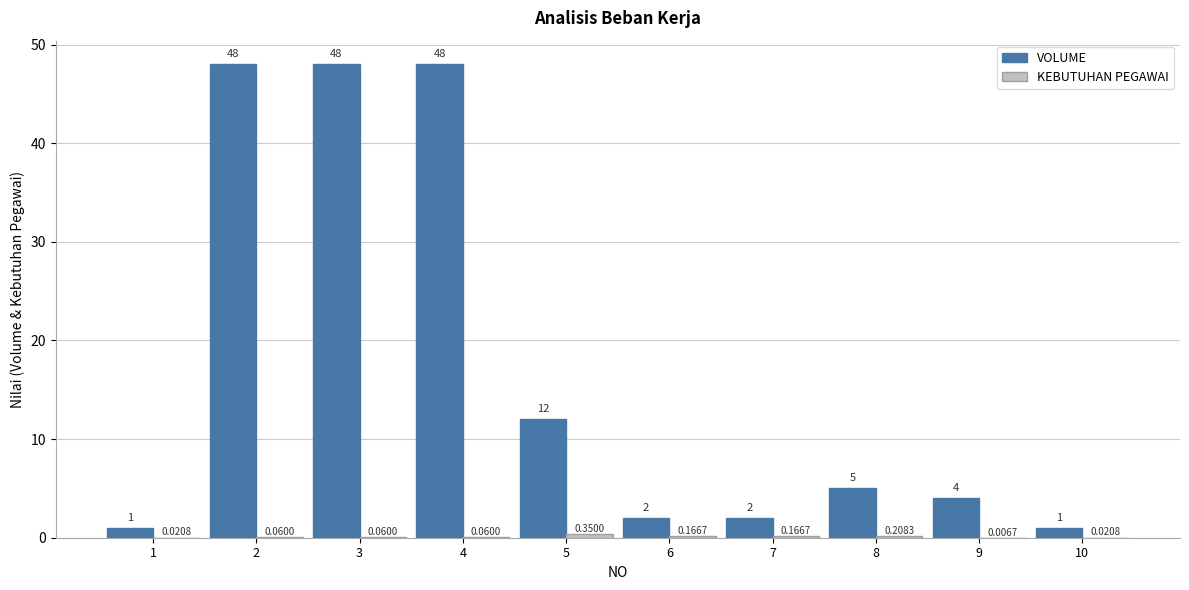

Which series changed the most between 6 and 9?

VOLUME